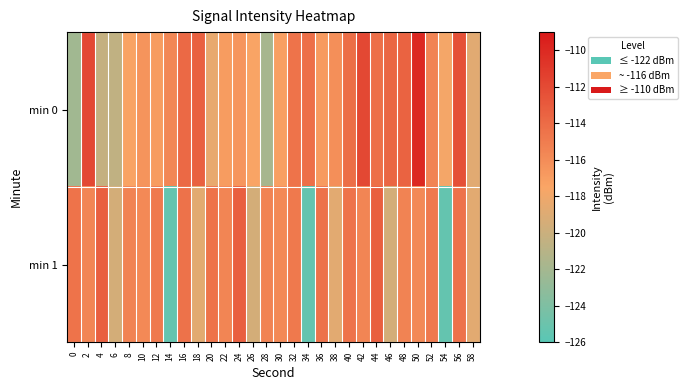

Reading right to left, extract all data points from this chart.

min 0: 58=-118.8	56=-112.3	54=-117.8	52=-115.4	50=-110.0	48=-113.5	46=-113.7	44=-114.2	42=-111.9	40=-114.2	38=-116.1	36=-116.8	34=-114.2	32=-114.5	30=-117.2	28=-121.8	26=-117.4	24=-116.5	22=-117.0	20=-118.4	18=-113.3	16=-113.9	14=-115.7	12=-116.9	10=-116.5	8=-117.3	6=-120.5	4=-120.3	2=-111.9	0=-122.2
min 1: 58=-118.7	56=-114.4	54=-125.4	52=-114.8	50=-115.8	48=-115.4	46=-119.5	44=-113.3	42=-115.6	40=-114.5	38=-118.7	36=-114.4	34=-125.4	32=-114.8	30=-115.8	28=-115.4	26=-119.5	24=-113.3	22=-115.6	20=-114.5	18=-118.7	16=-114.4	14=-125.4	12=-114.8	10=-115.8	8=-115.4	6=-119.5	4=-113.3	2=-115.6	0=-114.5